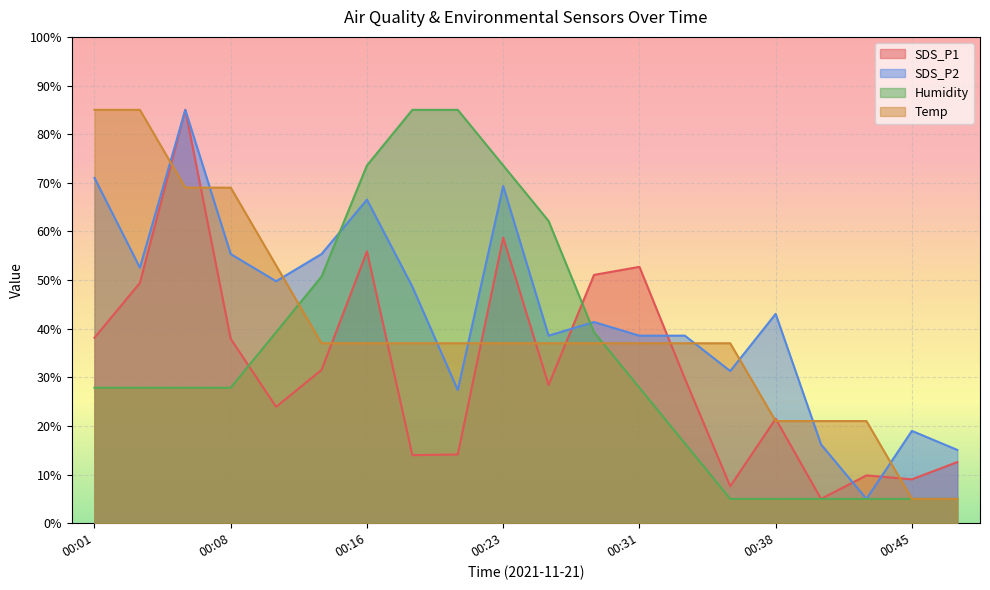

At which label does Humidity reach its peak?

00:18